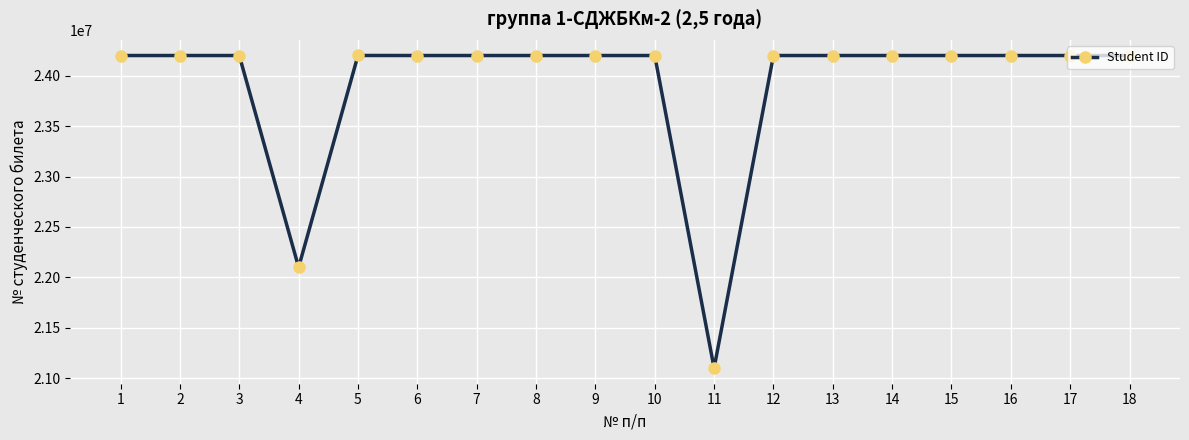

The value at 17 is 42938997. True or false?

False